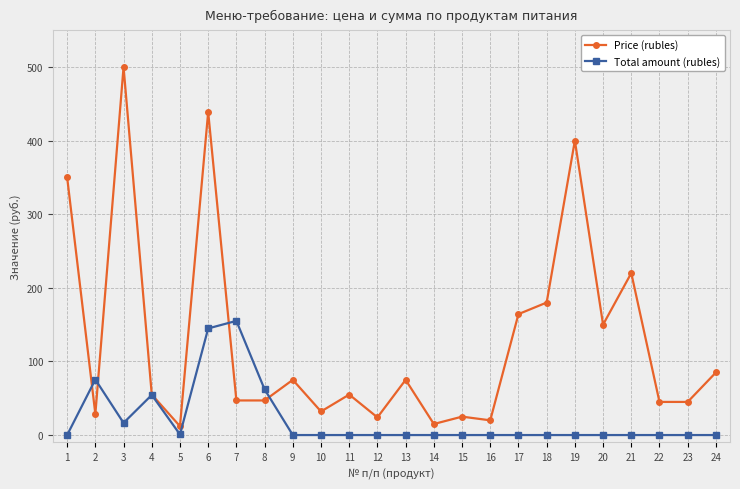

What is the highest value of the Total amount (rubles) series?

155.1